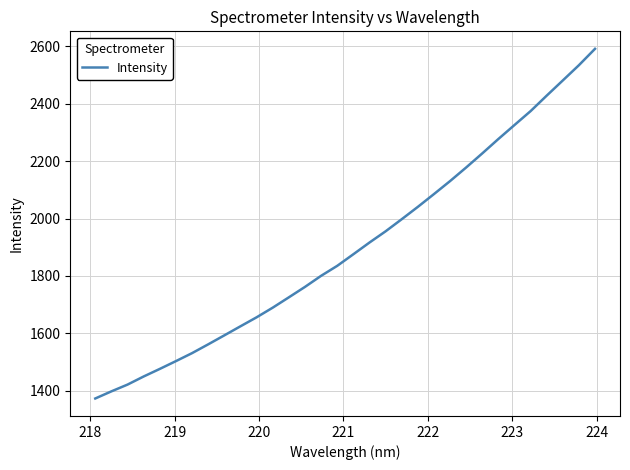

Reading left to right, extract all data points from this chart.

1372.5	1397.4	1421.0	1449.3	1475.7	1502.9	1530.7	1561.4	1592.7	1624.3	1655.6	1689.2	1725.2	1761.6	1800.2	1835.0	1875.4	1916.2	1955.4	1997.5	2040.6	2085.2	2130.5	2177.9	2227.0	2277.2	2326.0	2374.5	2428.4	2481.3	2534.5	2591.6